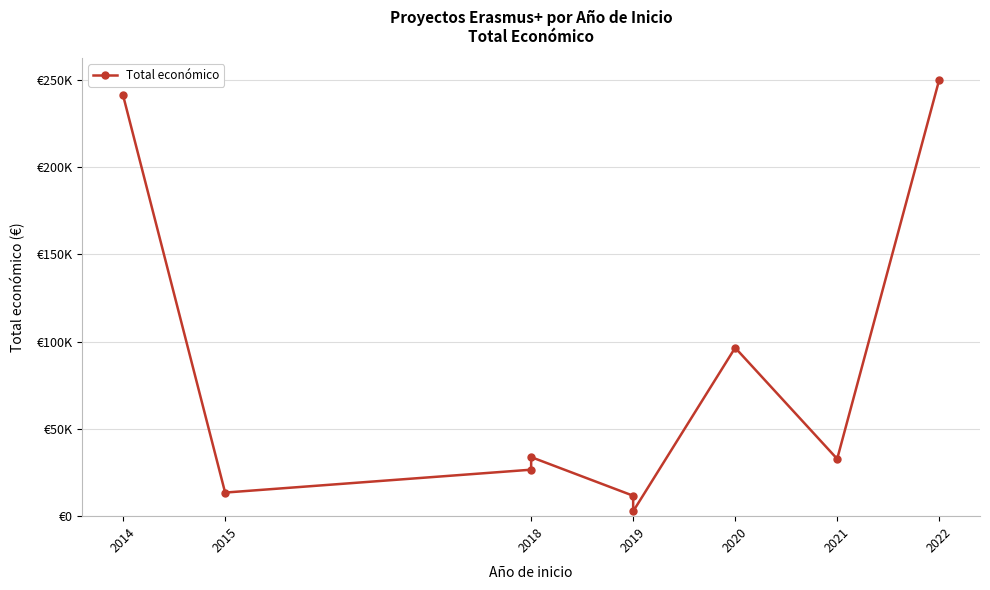

How many points are lower than both their immediate neighbors (excluding endpoints)?

3